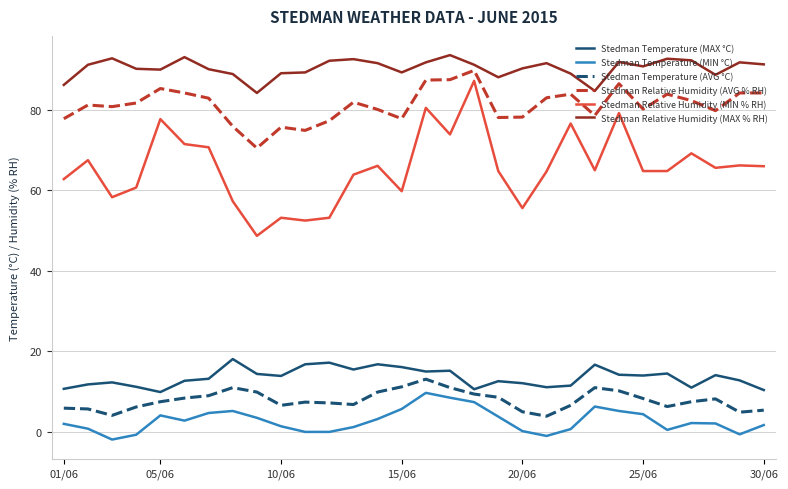

What is the lowest value of the Stedman Temperature (MAX °C) series?

9.9